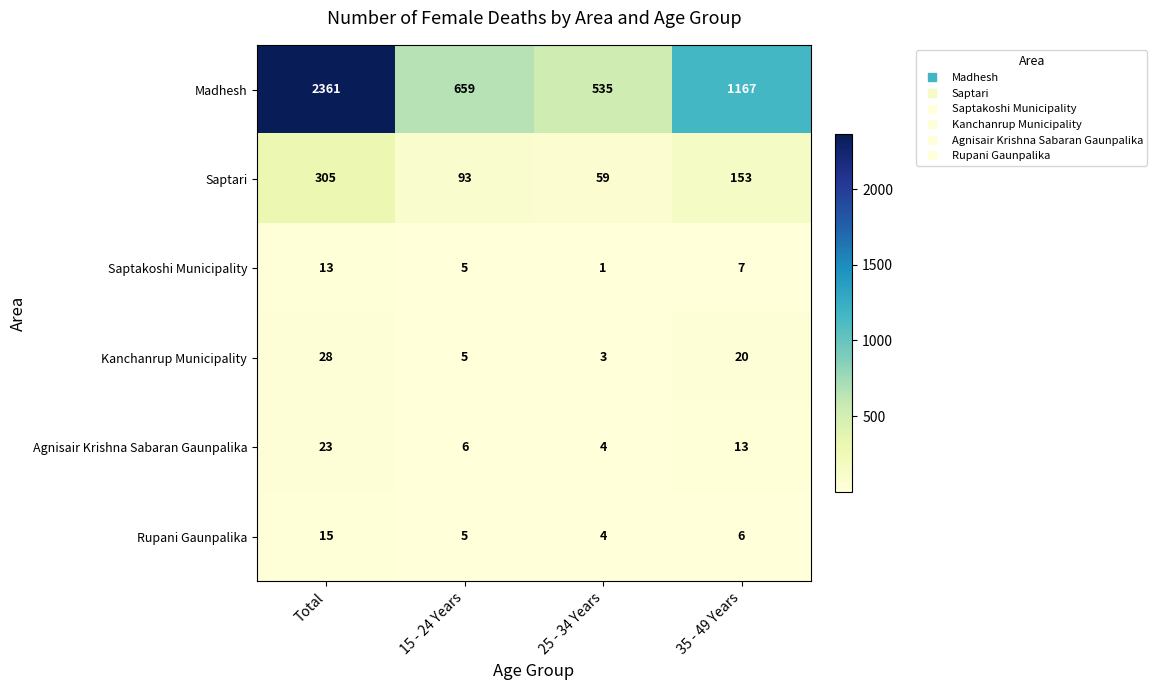

List the series in order of their peak value, lowest first.

Saptakoshi Municipality, Rupani Gaunpalika, Agnisair Krishna Sabaran Gaunpalika, Kanchanrup Municipality, Saptari, Madhesh